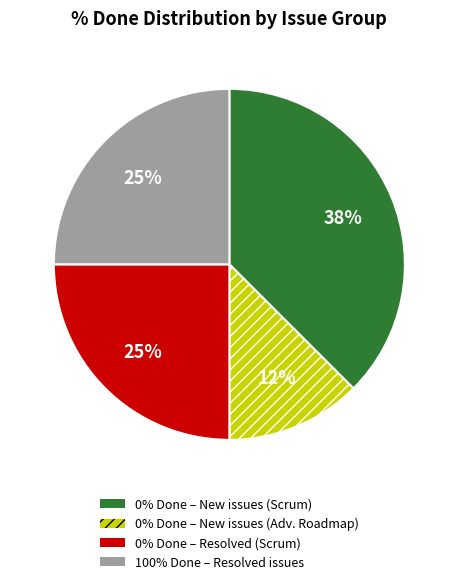

Is there a majority slice in this chart?

No